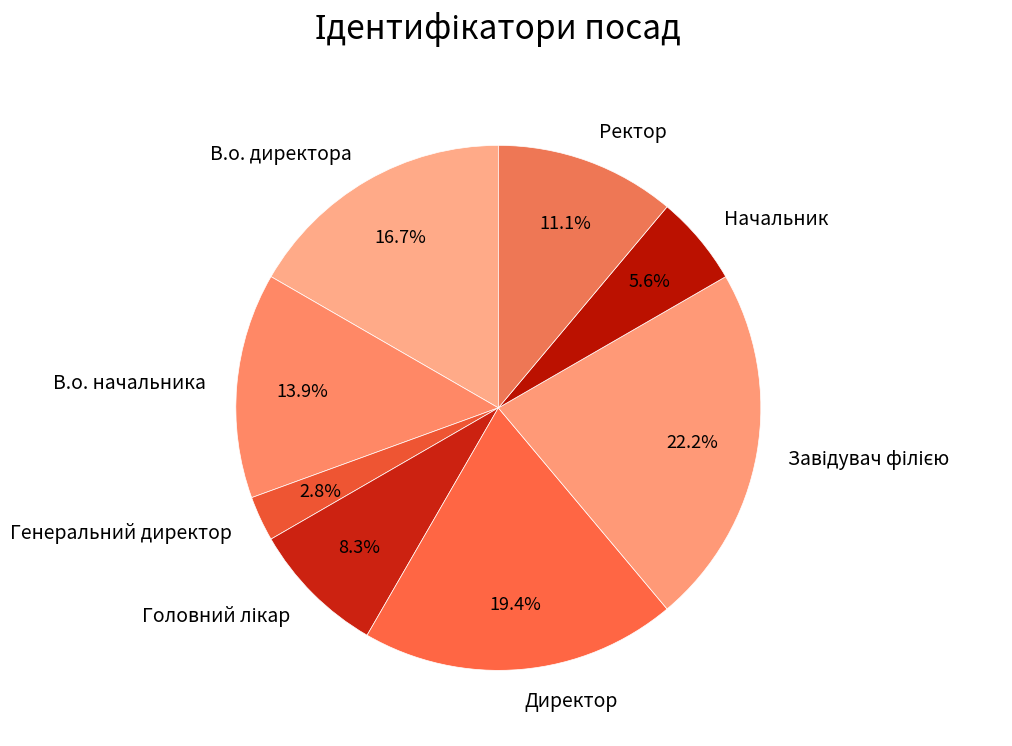

Between Генеральний директор and Начальник, which is larger?

Начальник